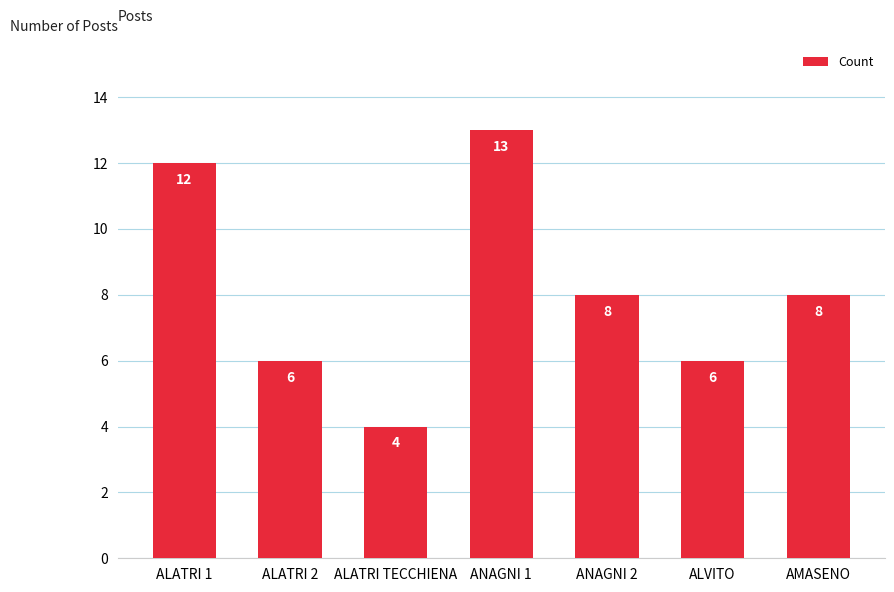

Between ALATRI 1 and AMASENO, which is larger?

ALATRI 1